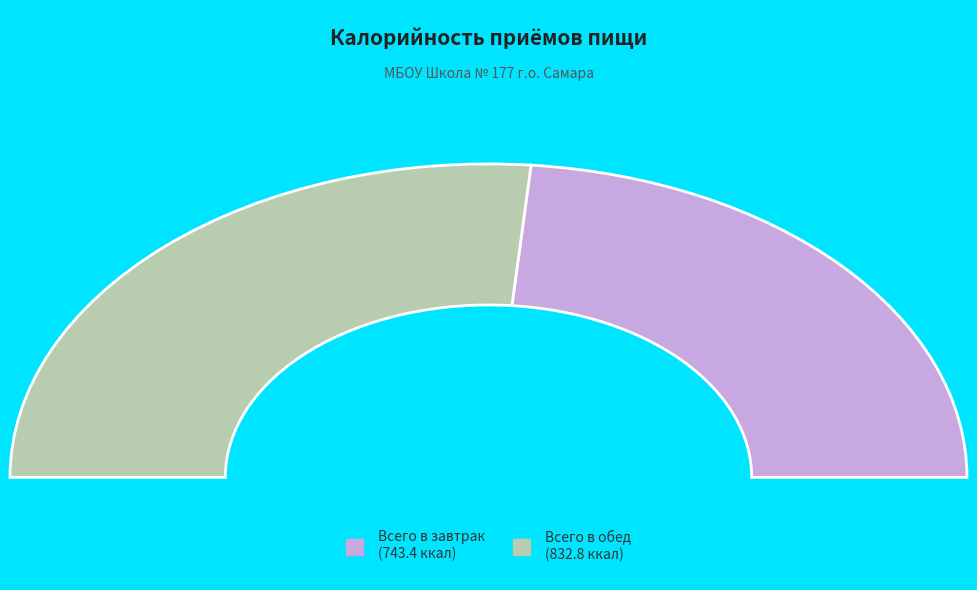

Do Всего в завтрак and Всего в обед together represent more than half of the pie?

Yes